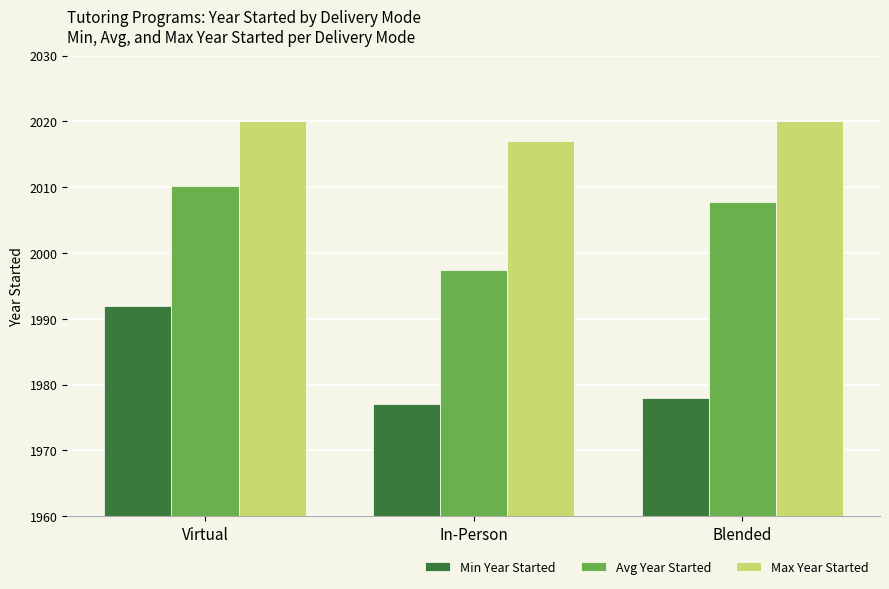

Is it true that Max Year Started equals 2017.0 at In-Person?

True